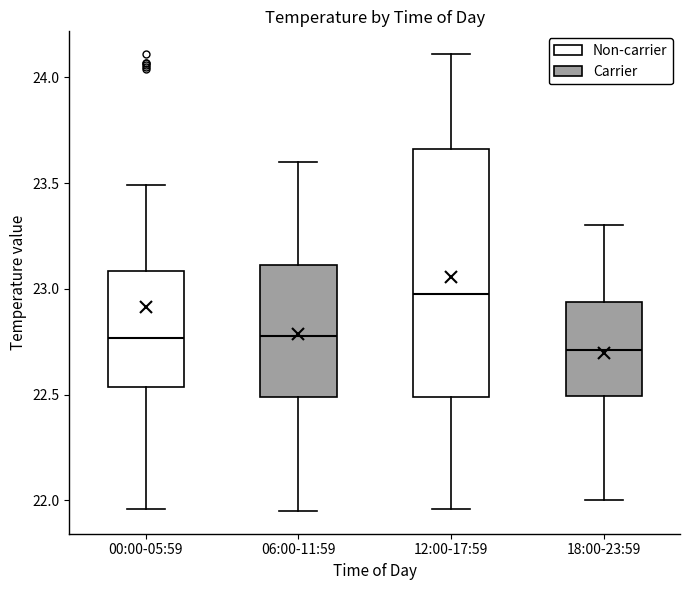

Where is the lower edge of the box for 06:00-11:59 on the y-axis? The values are not printed on the chart, so give them approximately, as read against the axis.

22.50